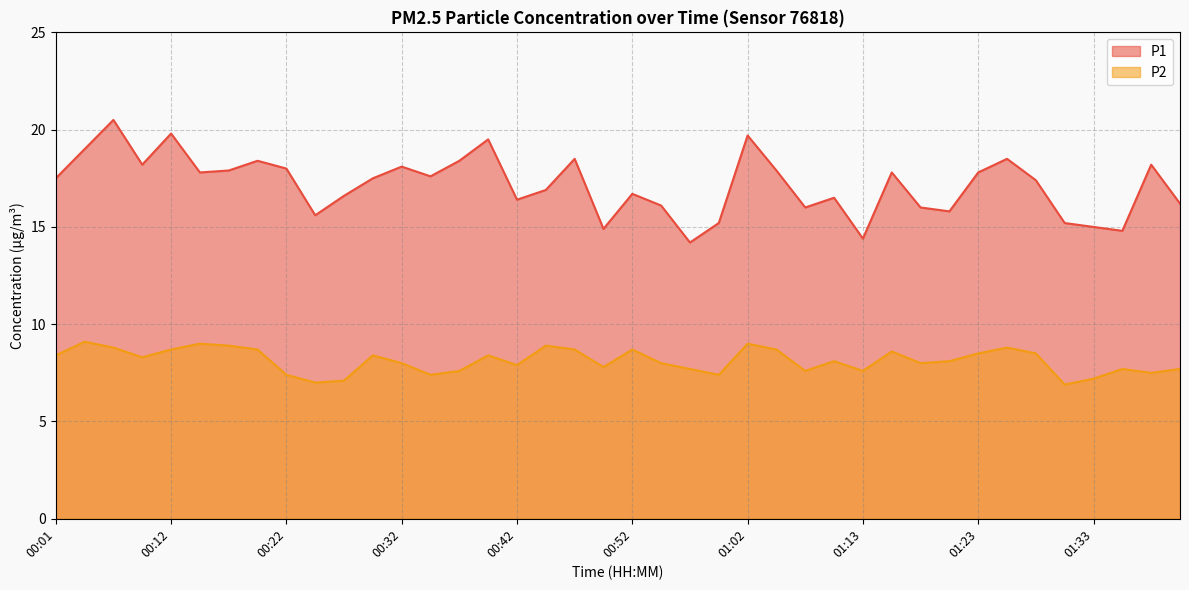

True or false: P1 has a value of 8.6 at 00:24.

False